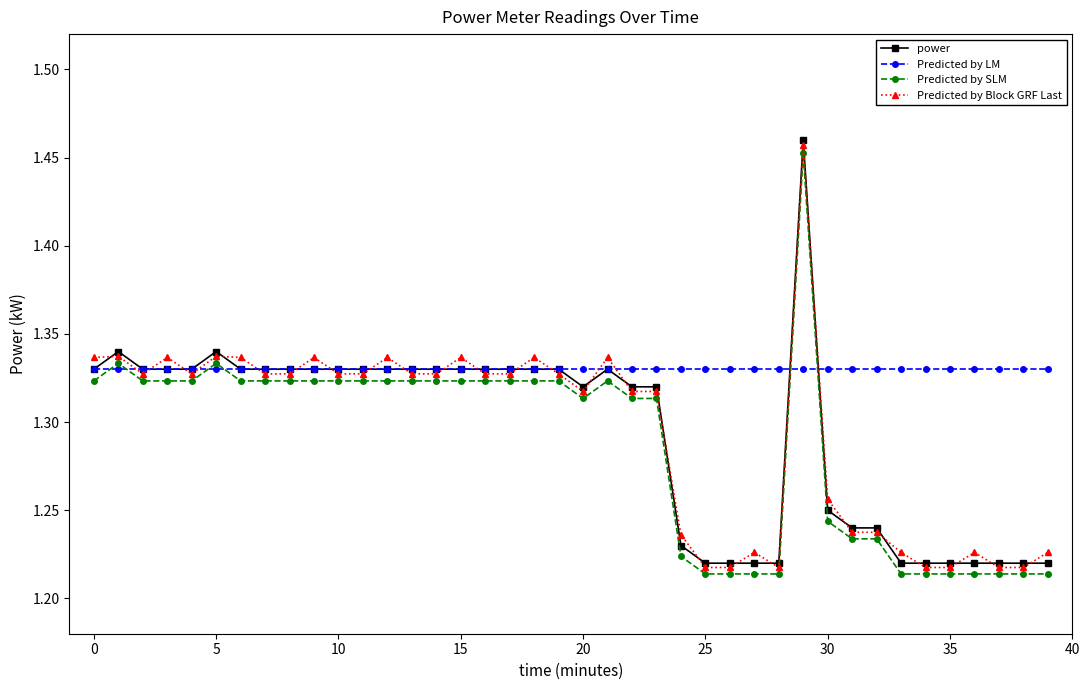

True or false: power and Predicted by Block GRF Last cross at least once.

True